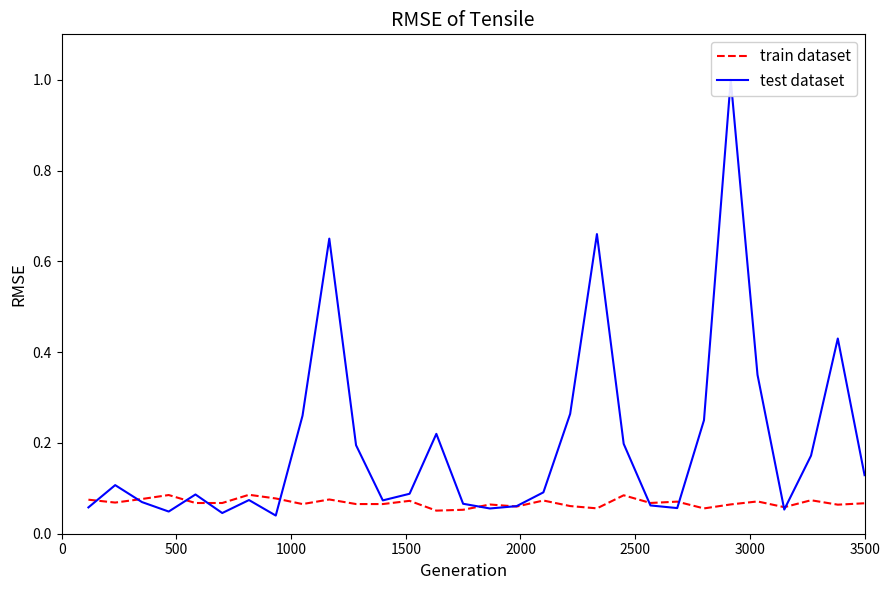

Does the chart display data point markers on the line(s)?

No